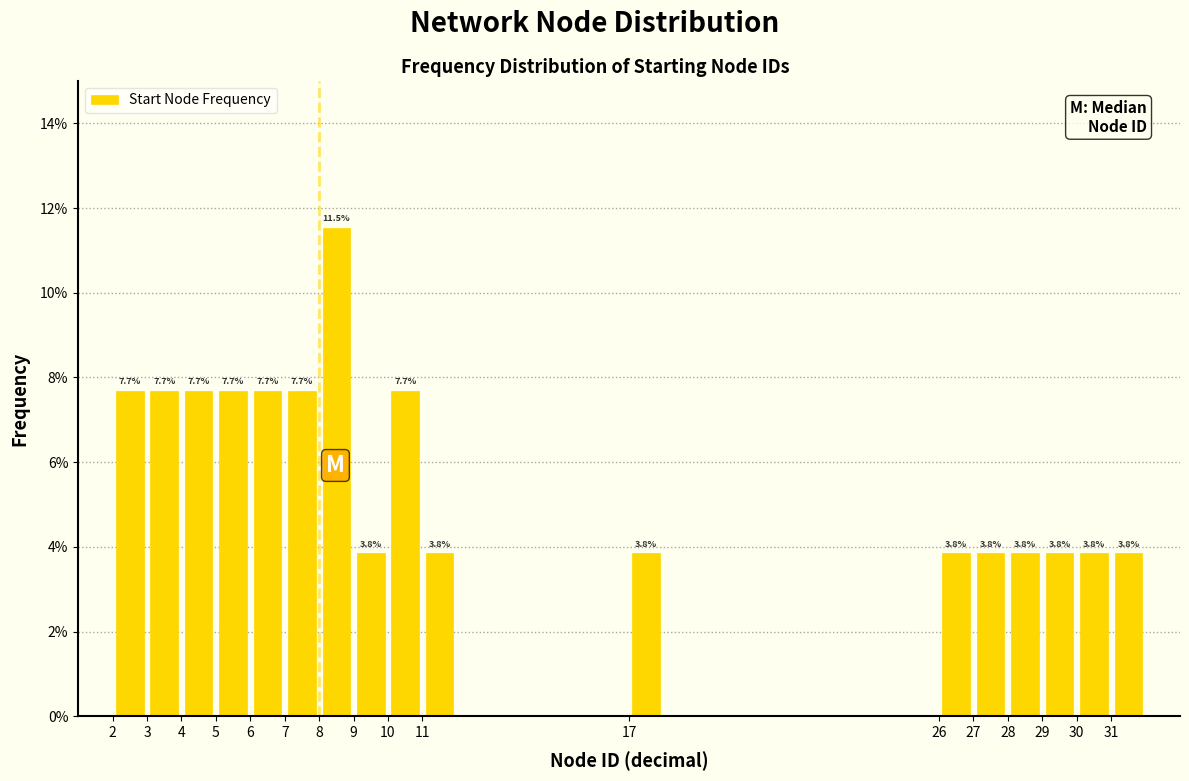

Over which range of the x-axis is the bar tallest?

8 to 9